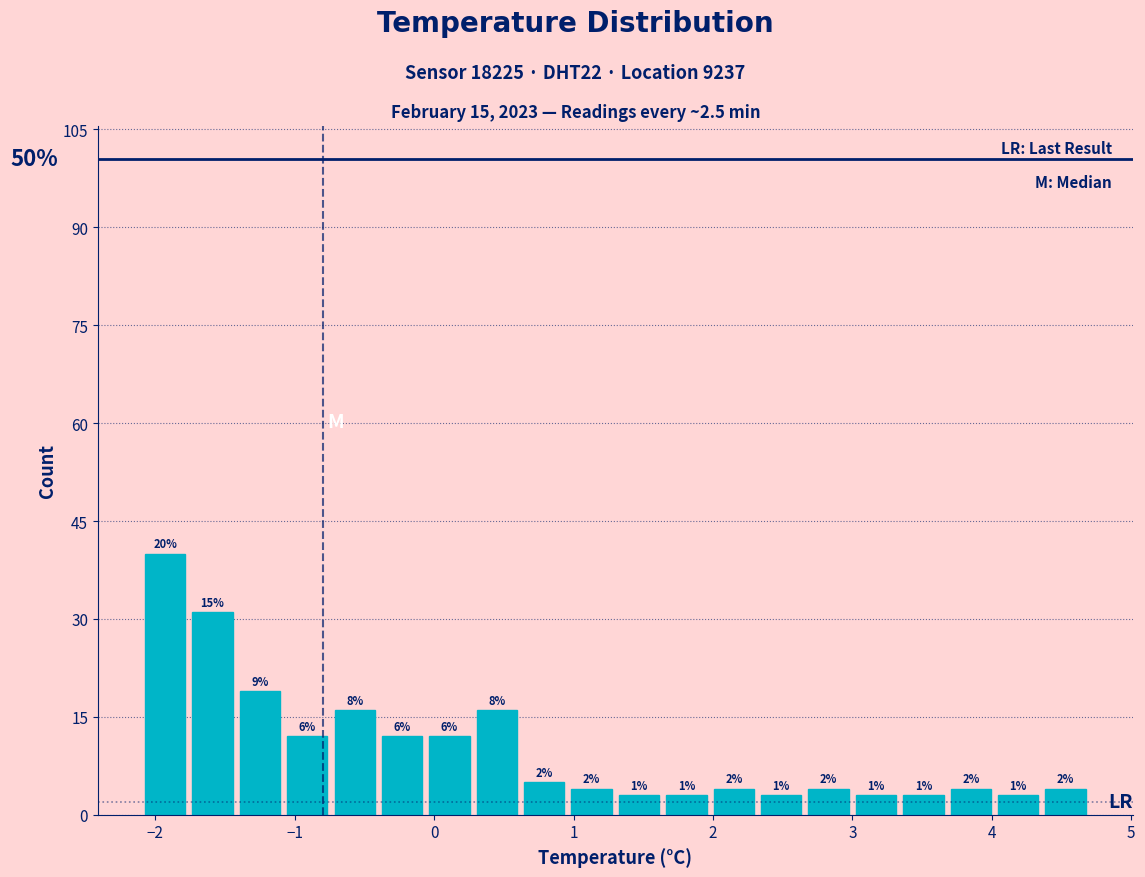

Around what value on the x-axis is the tallest bar? Give the approximate position of its centre, as read against the axis.

-1.9